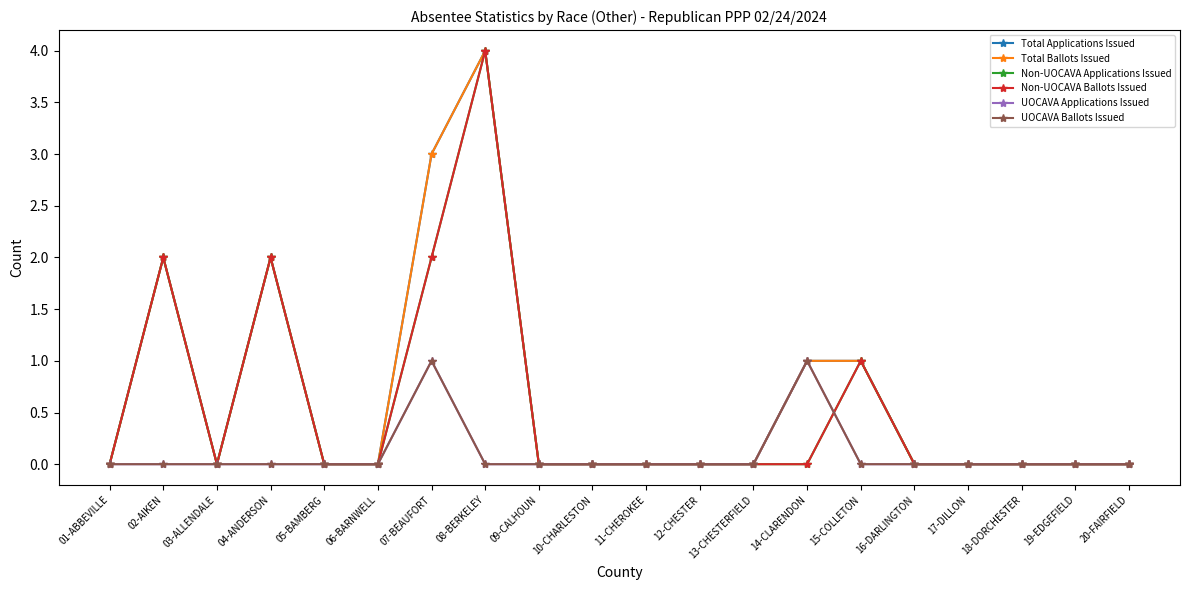

Reading left to right, what are all the values shown in this chart?

Total Applications Issued: 01-ABBEVILLE=0	02-AIKEN=2	03-ALLENDALE=0	04-ANDERSON=2	05-BAMBERG=0	06-BARNWELL=0	07-BEAUFORT=3	08-BERKELEY=4	09-CALHOUN=0	10-CHARLESTON=0	11-CHEROKEE=0	12-CHESTER=0	13-CHESTERFIELD=0	14-CLARENDON=1	15-COLLETON=1	16-DARLINGTON=0	17-DILLON=0	18-DORCHESTER=0	19-EDGEFIELD=0	20-FAIRFIELD=0
Total Ballots Issued: 01-ABBEVILLE=0	02-AIKEN=2	03-ALLENDALE=0	04-ANDERSON=2	05-BAMBERG=0	06-BARNWELL=0	07-BEAUFORT=3	08-BERKELEY=4	09-CALHOUN=0	10-CHARLESTON=0	11-CHEROKEE=0	12-CHESTER=0	13-CHESTERFIELD=0	14-CLARENDON=1	15-COLLETON=1	16-DARLINGTON=0	17-DILLON=0	18-DORCHESTER=0	19-EDGEFIELD=0	20-FAIRFIELD=0
Non-UOCAVA Applications Issued: 01-ABBEVILLE=0	02-AIKEN=2	03-ALLENDALE=0	04-ANDERSON=2	05-BAMBERG=0	06-BARNWELL=0	07-BEAUFORT=2	08-BERKELEY=4	09-CALHOUN=0	10-CHARLESTON=0	11-CHEROKEE=0	12-CHESTER=0	13-CHESTERFIELD=0	14-CLARENDON=0	15-COLLETON=1	16-DARLINGTON=0	17-DILLON=0	18-DORCHESTER=0	19-EDGEFIELD=0	20-FAIRFIELD=0
Non-UOCAVA Ballots Issued: 01-ABBEVILLE=0	02-AIKEN=2	03-ALLENDALE=0	04-ANDERSON=2	05-BAMBERG=0	06-BARNWELL=0	07-BEAUFORT=2	08-BERKELEY=4	09-CALHOUN=0	10-CHARLESTON=0	11-CHEROKEE=0	12-CHESTER=0	13-CHESTERFIELD=0	14-CLARENDON=0	15-COLLETON=1	16-DARLINGTON=0	17-DILLON=0	18-DORCHESTER=0	19-EDGEFIELD=0	20-FAIRFIELD=0
UOCAVA Applications Issued: 01-ABBEVILLE=0	02-AIKEN=0	03-ALLENDALE=0	04-ANDERSON=0	05-BAMBERG=0	06-BARNWELL=0	07-BEAUFORT=1	08-BERKELEY=0	09-CALHOUN=0	10-CHARLESTON=0	11-CHEROKEE=0	12-CHESTER=0	13-CHESTERFIELD=0	14-CLARENDON=1	15-COLLETON=0	16-DARLINGTON=0	17-DILLON=0	18-DORCHESTER=0	19-EDGEFIELD=0	20-FAIRFIELD=0
UOCAVA Ballots Issued: 01-ABBEVILLE=0	02-AIKEN=0	03-ALLENDALE=0	04-ANDERSON=0	05-BAMBERG=0	06-BARNWELL=0	07-BEAUFORT=1	08-BERKELEY=0	09-CALHOUN=0	10-CHARLESTON=0	11-CHEROKEE=0	12-CHESTER=0	13-CHESTERFIELD=0	14-CLARENDON=1	15-COLLETON=0	16-DARLINGTON=0	17-DILLON=0	18-DORCHESTER=0	19-EDGEFIELD=0	20-FAIRFIELD=0